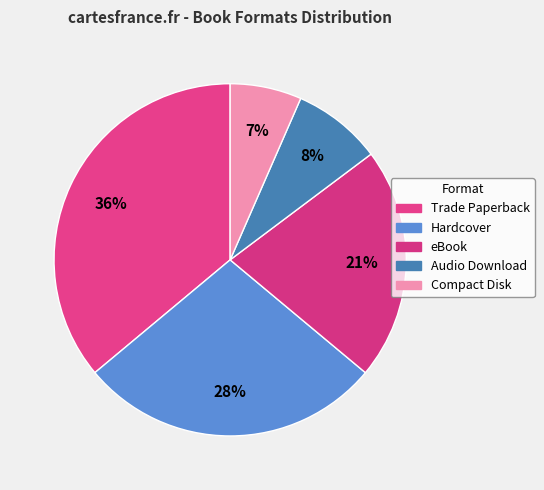

To the nearest percent, what portion does Hardcover represent?

28%